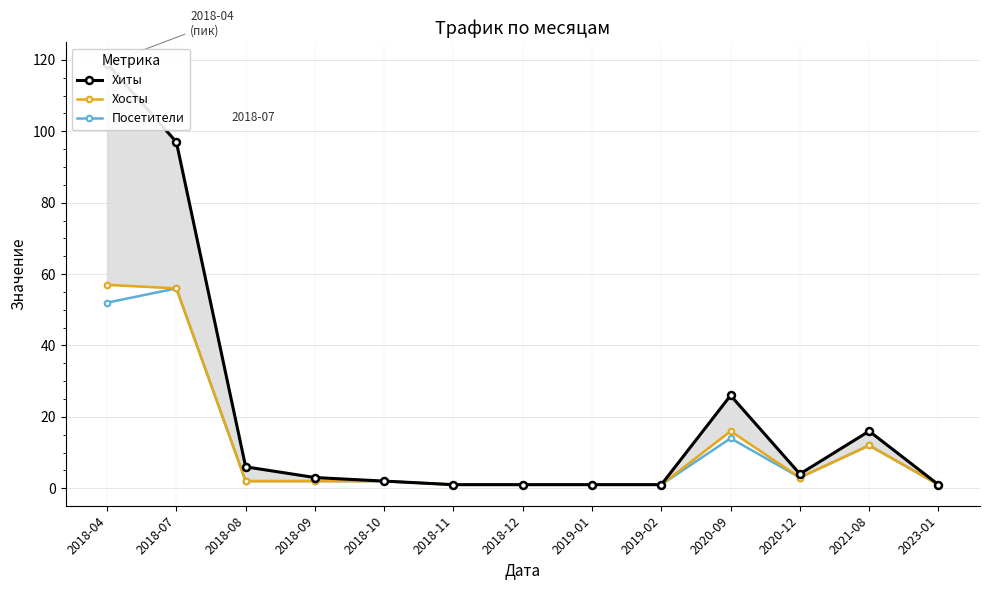

At which label does Хосты reach its minimum?

2018-11